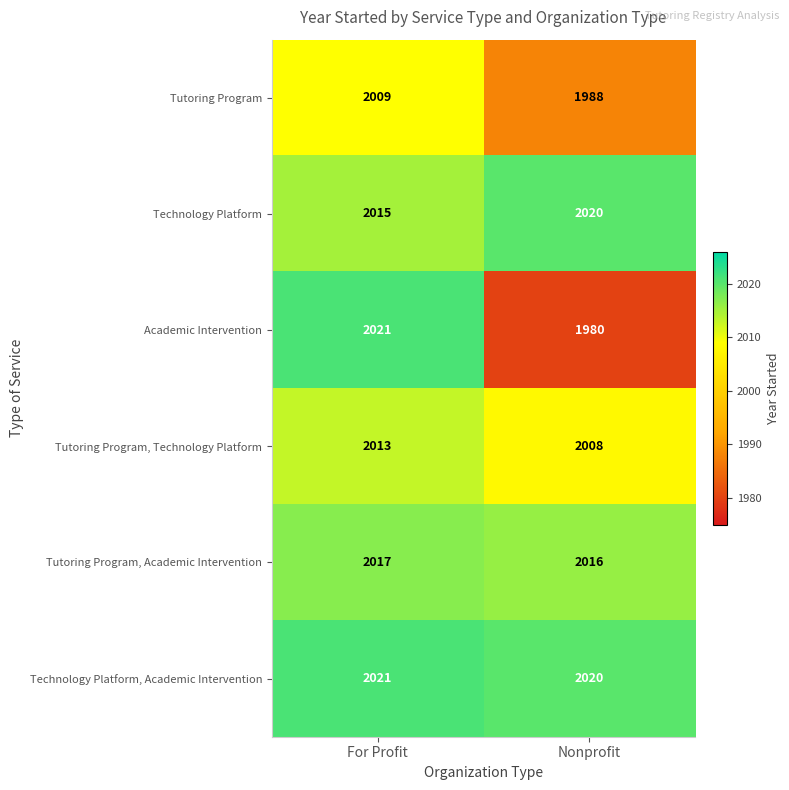

List the labels in order of Technology Platform value, smallest first.

For Profit, Nonprofit